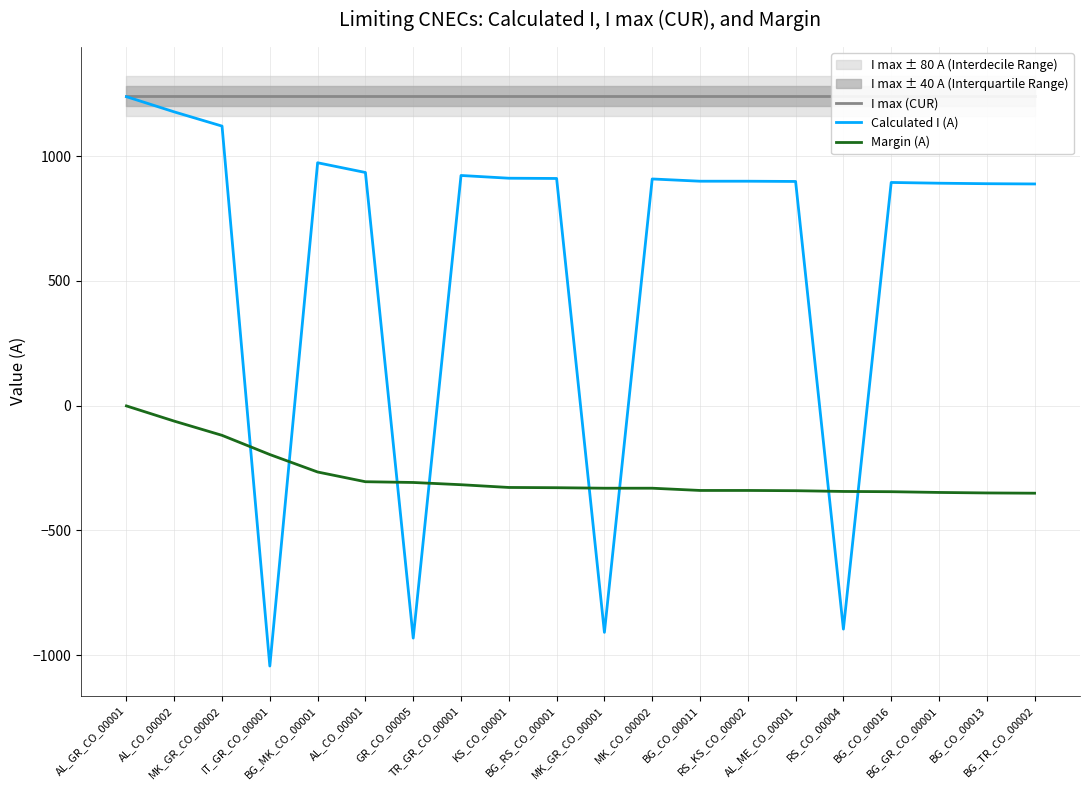

Where is Margin (A) nearest to the value -176?

IT_GR_CO_00001